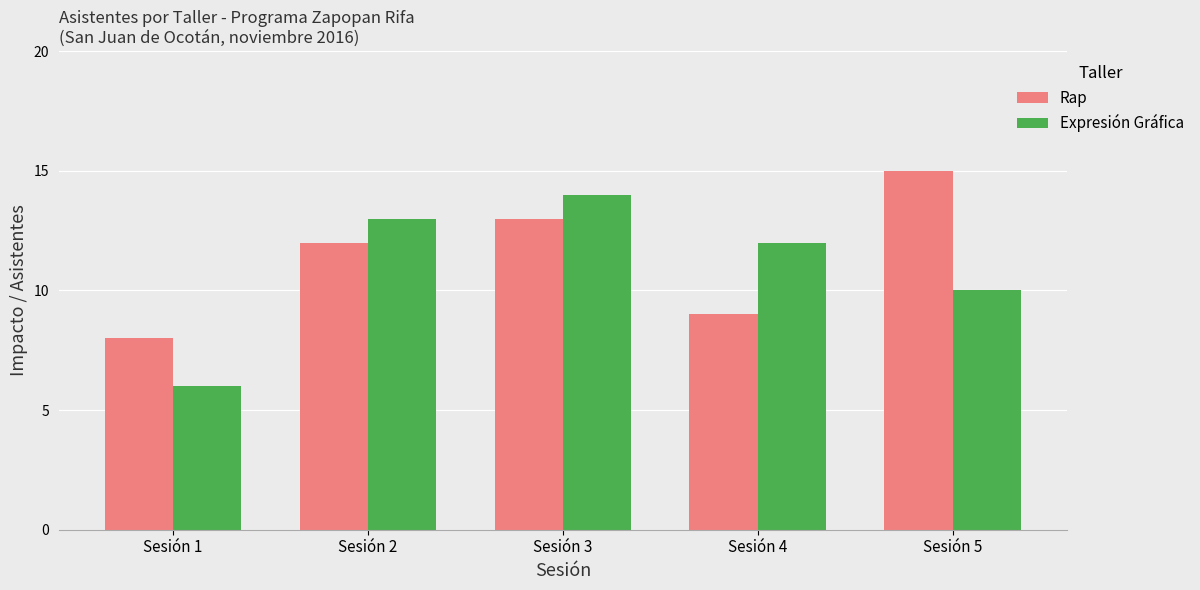

Rank the series by their maximum value, from highest to lowest.

Rap, Expresión Gráfica